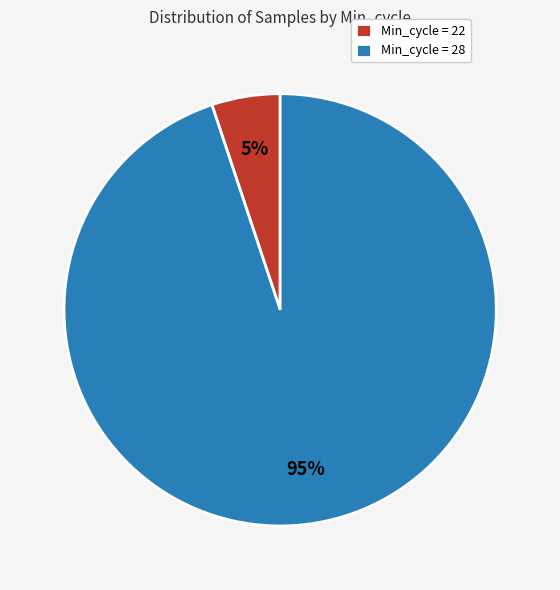

What is the majority slice?

Min_cycle = 28